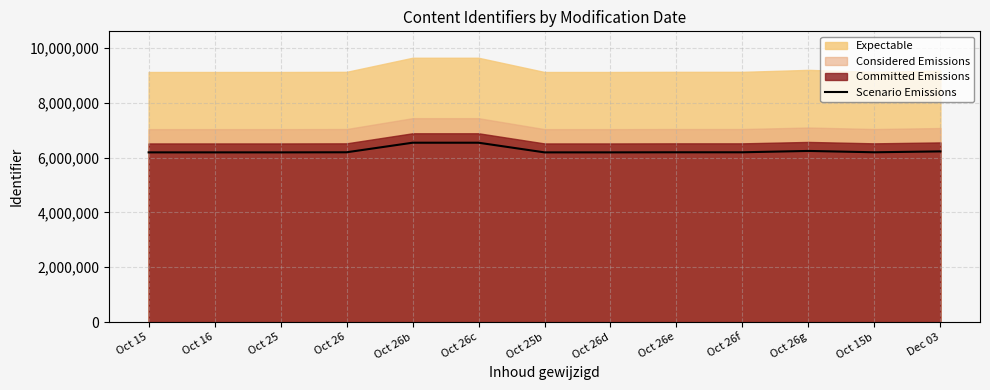

The value of Scenario Emissions at Oct 26d is 9937812.8. True or false?

False